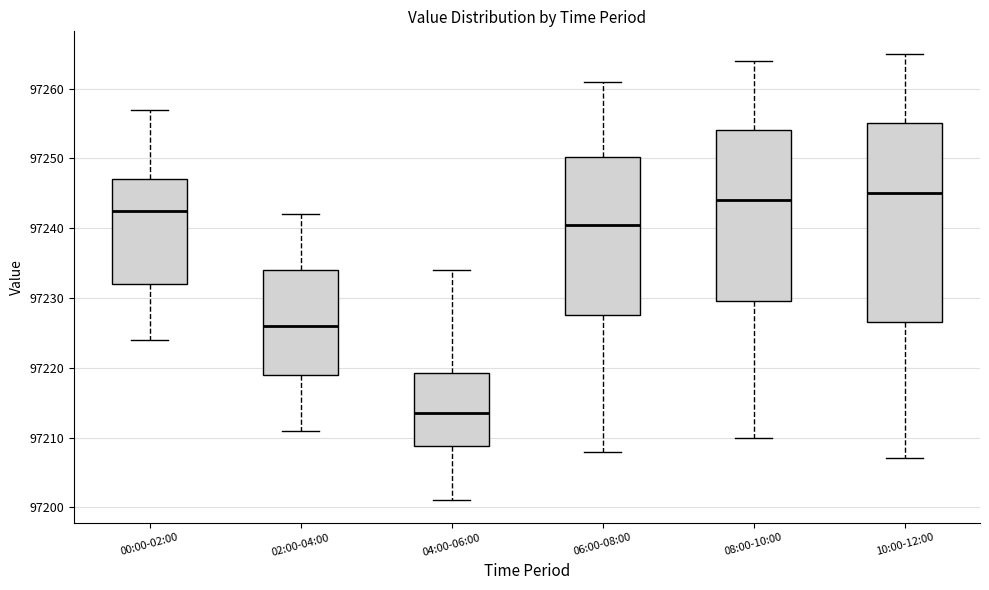

Which box has the lowest median line?

04:00-06:00